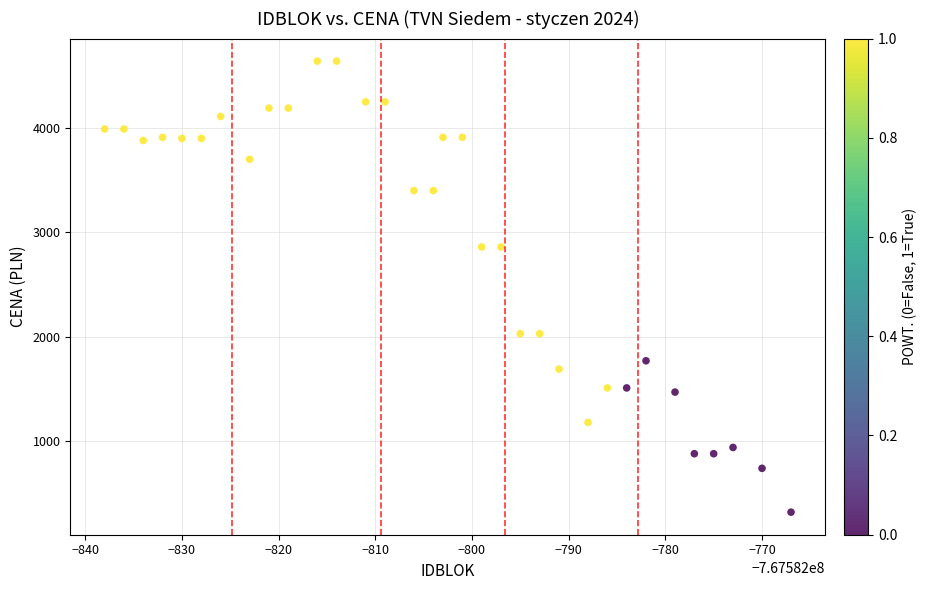

What is the range of X values (max minus min)?

71